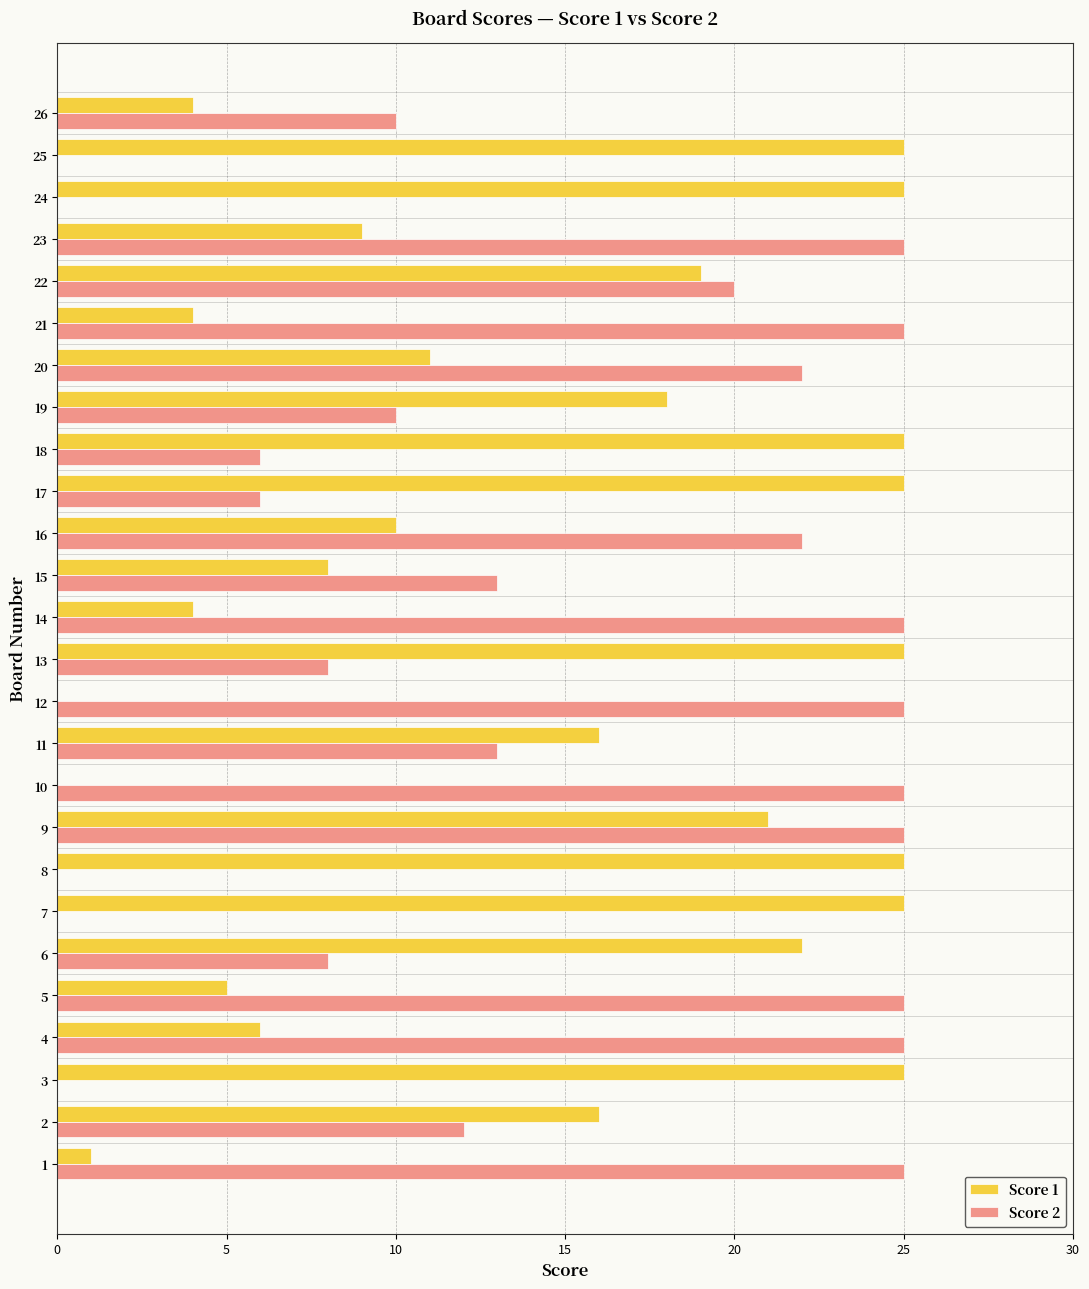

The value of Score 2 at 12 is 10. True or false?

False